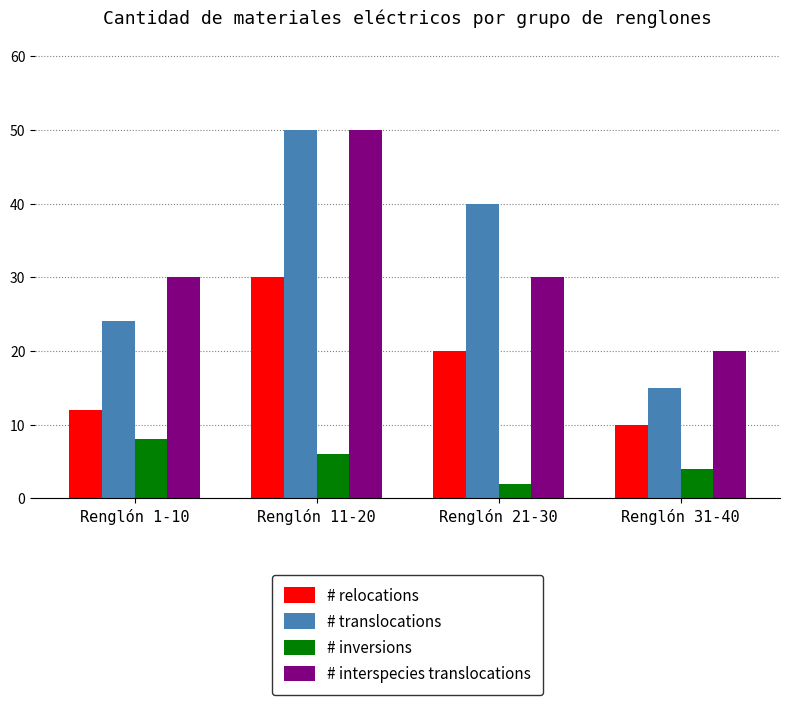

Reading left to right, extract all data points from this chart.

# relocations: 12	30	20	10
# translocations: 24	50	40	15
# inversions: 8	6	2	4
# interspecies translocations: 30	50	30	20